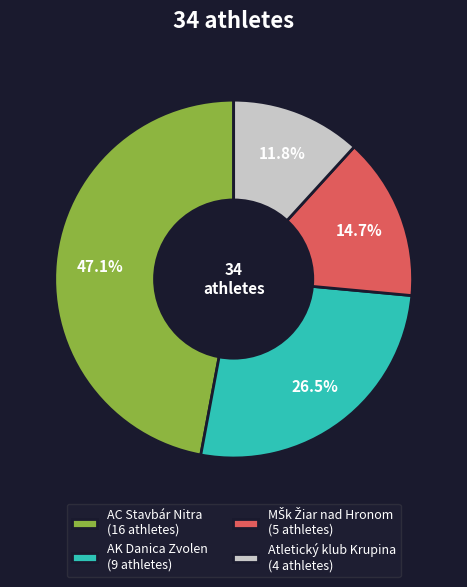

To the nearest percent, what is the average slice percentage?

25%